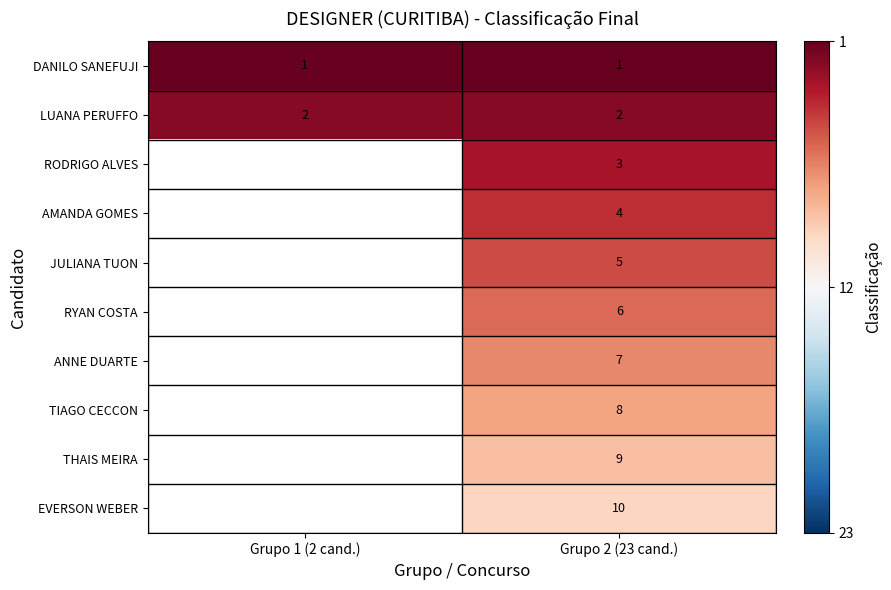

The value of TIAGO CECCON at Grupo 2 (23 cand.) is 8. True or false?

True